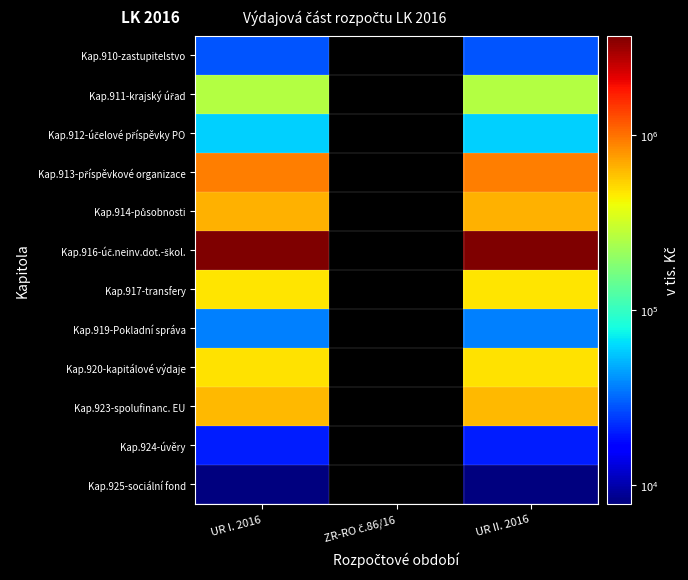

Which series has the largest range (max minus min)?

Kap.916-úč.neinv.dot.-škol.